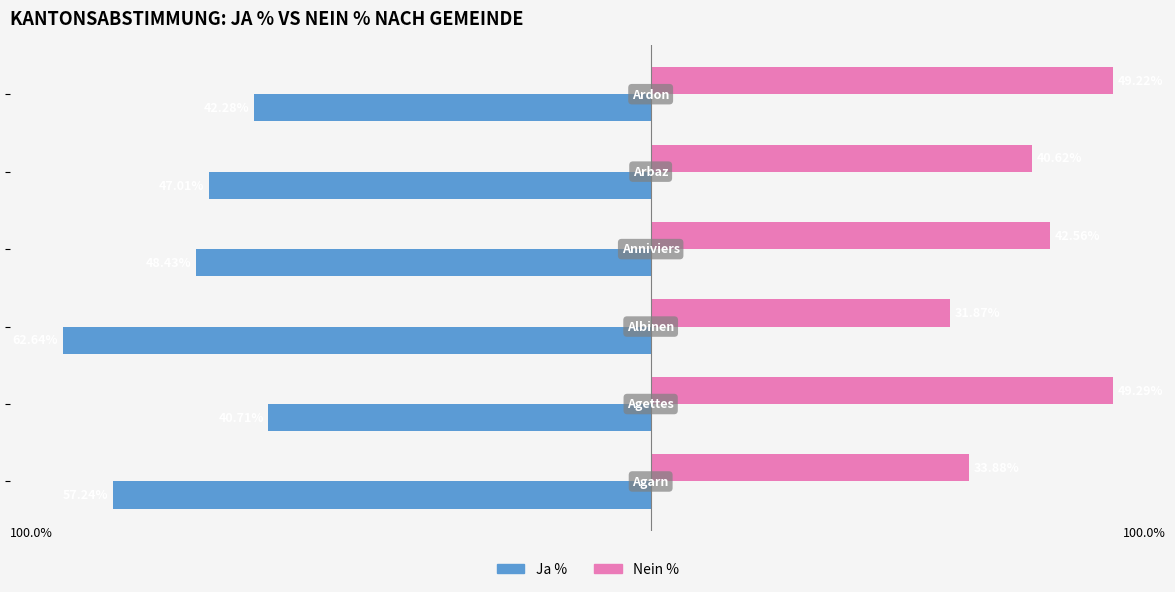

Which series has the largest total across all categories?

Nein %